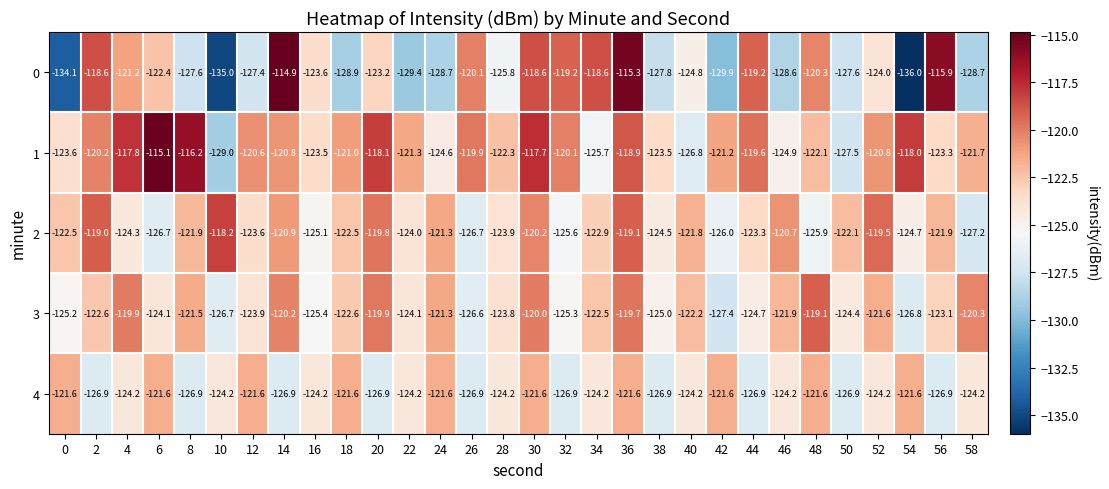

What is the total value across all series at 10?

-633.1